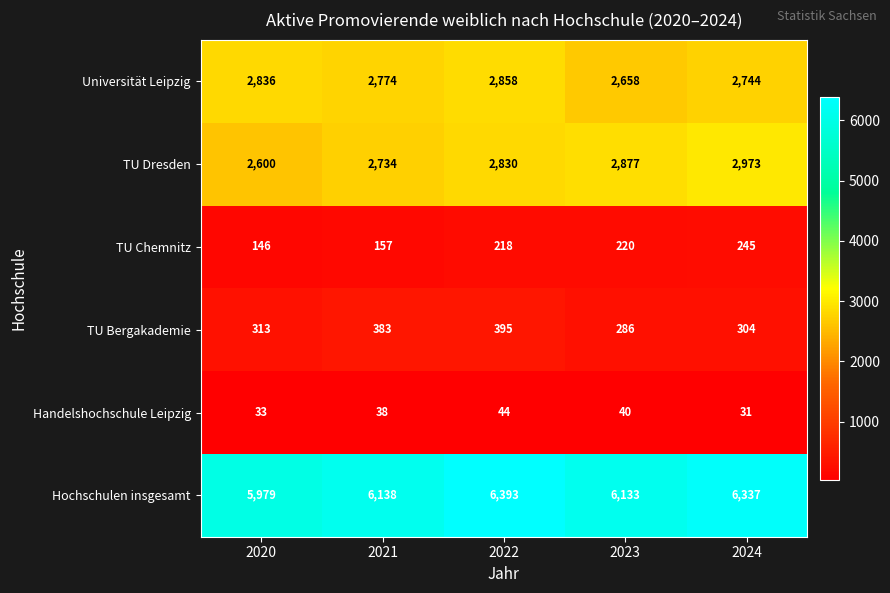

Which category has the highest value in the Hochschulen insgesamt series?

2022